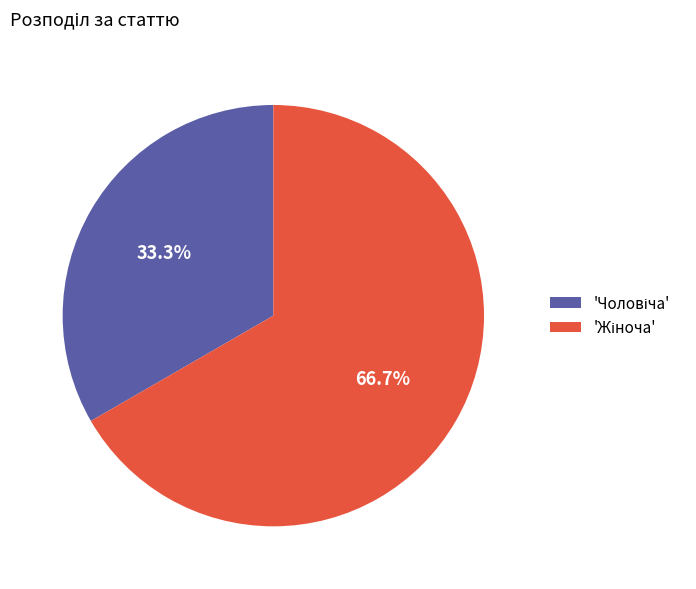

Does any single category account for the majority?

Yes